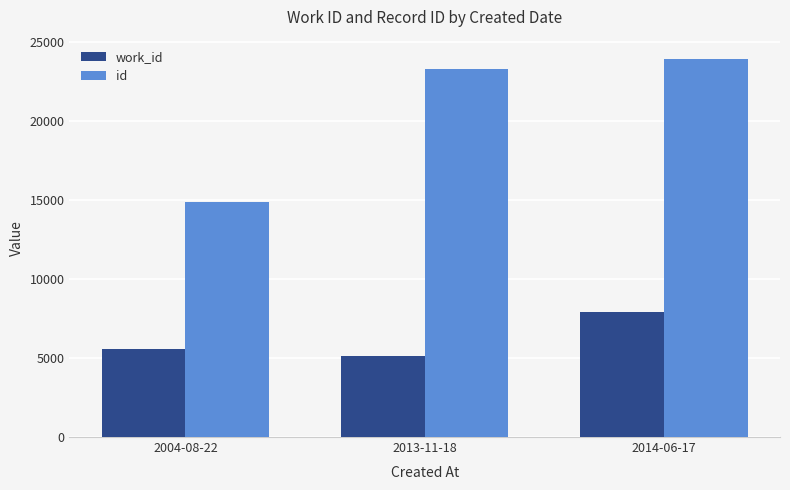

What is the sum of all id values?

62129